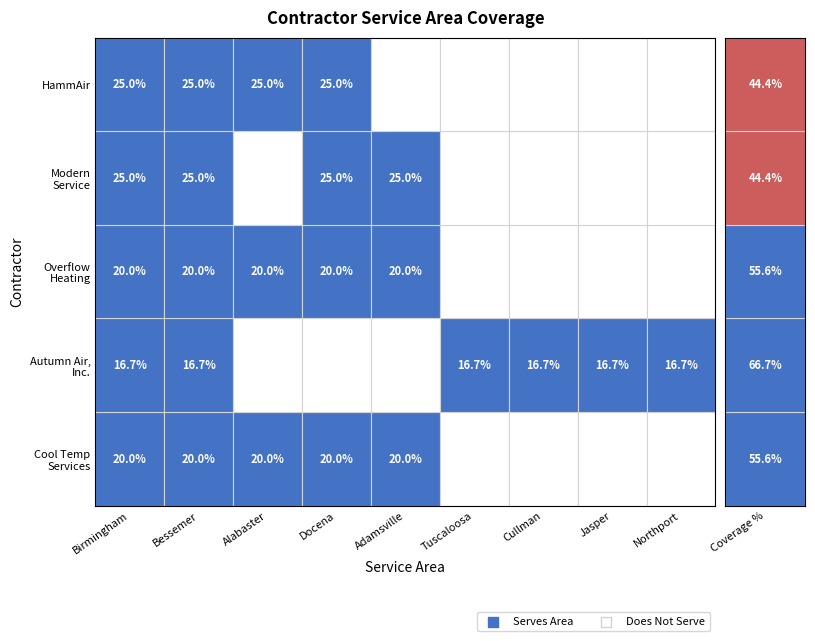

Reading right to left, what are all the values shown in this chart?

Birmingham: Northport=0	Jasper=0	Cullman=0	Tuscaloosa=0	Adamsville=1	Docena=1	Alabaster=1	Bessemer=1	Birmingham=1
Bessemer: Northport=1	Jasper=1	Cullman=1	Tuscaloosa=1	Adamsville=0	Docena=0	Alabaster=0	Bessemer=1	Birmingham=1
Alabaster: Northport=0	Jasper=0	Cullman=0	Tuscaloosa=0	Adamsville=1	Docena=1	Alabaster=1	Bessemer=1	Birmingham=1
Docena: Northport=0	Jasper=0	Cullman=0	Tuscaloosa=0	Adamsville=1	Docena=1	Alabaster=0	Bessemer=1	Birmingham=1
Adamsville: Northport=0	Jasper=0	Cullman=0	Tuscaloosa=0	Adamsville=0	Docena=1	Alabaster=1	Bessemer=1	Birmingham=1